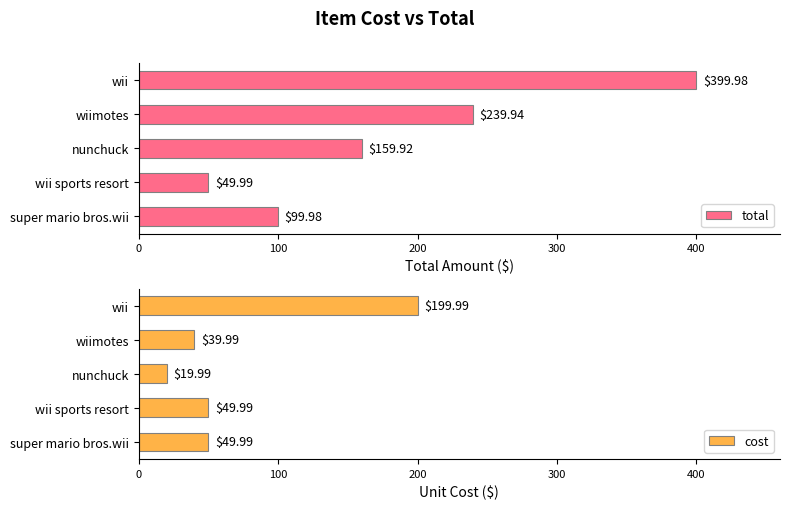

What is the sum of all cost values?

359.9